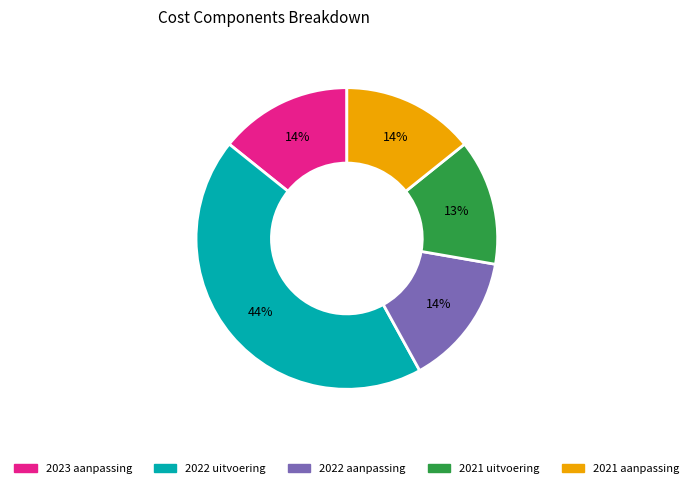

Which slice is the largest?

2022 uitvoering